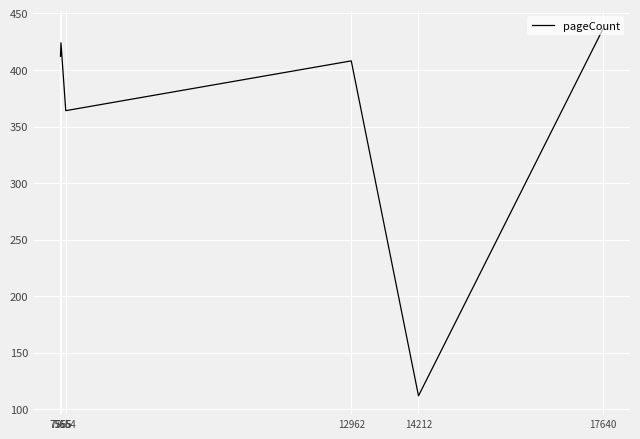

List the labels in order of value, smallest first.

14212, 7654, 12962, 7556, 7565, 17640